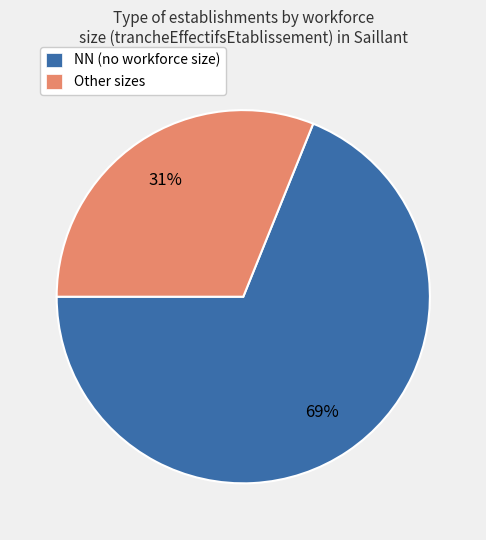

What percentage is the Other sizes slice, to the nearest percent?

31%